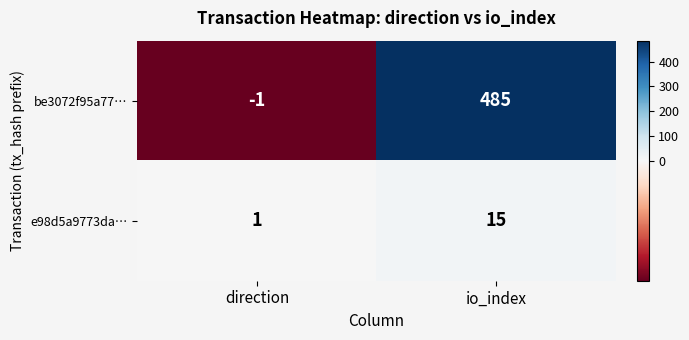

Where is be3072f95a77… nearest to the value 242?

direction